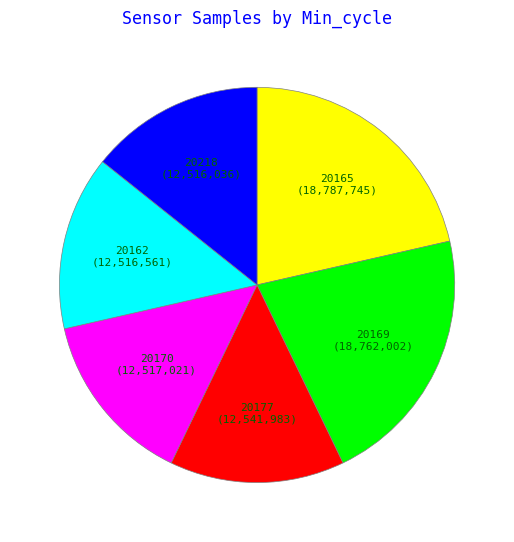

Does any single category account for the majority?

No